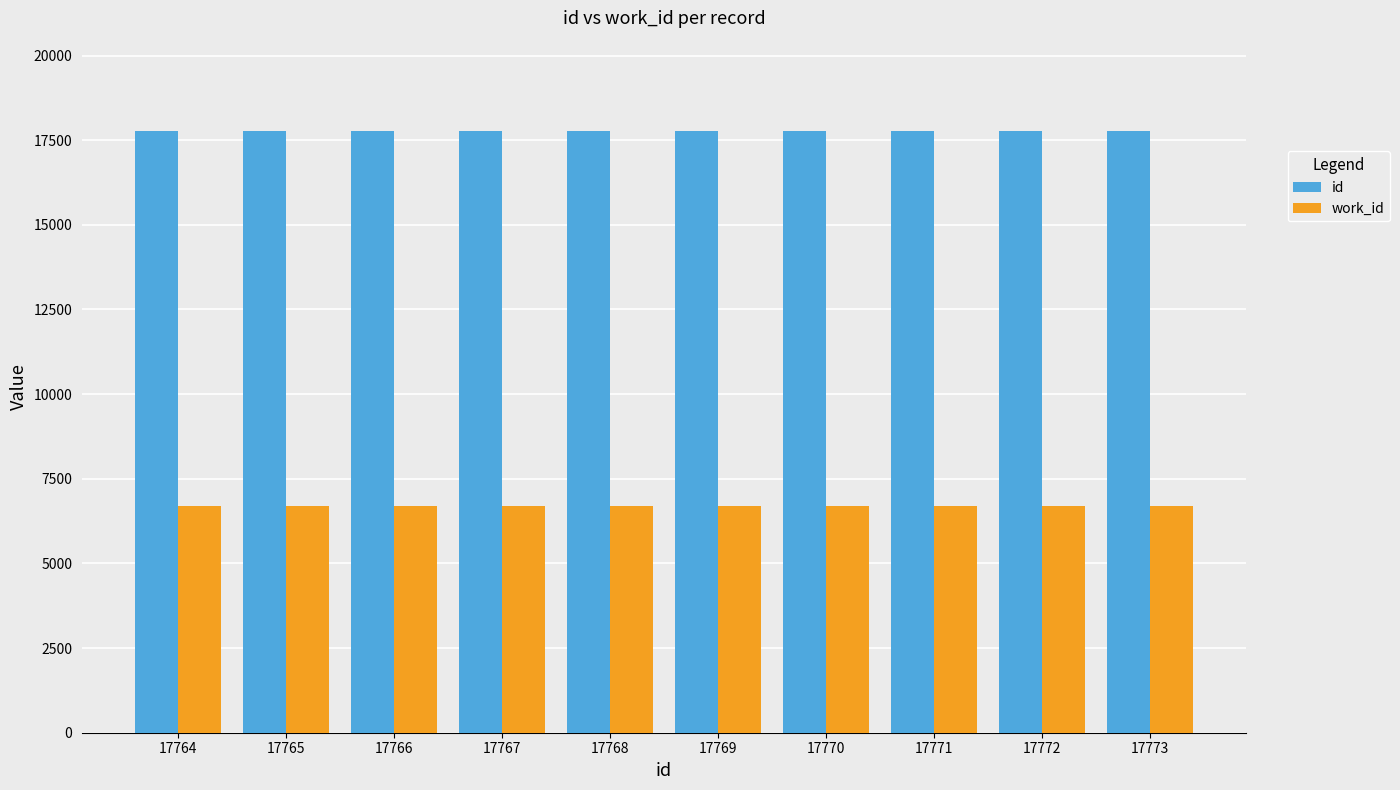

What is the value of the work_id bar at the 5th from the left?

6692